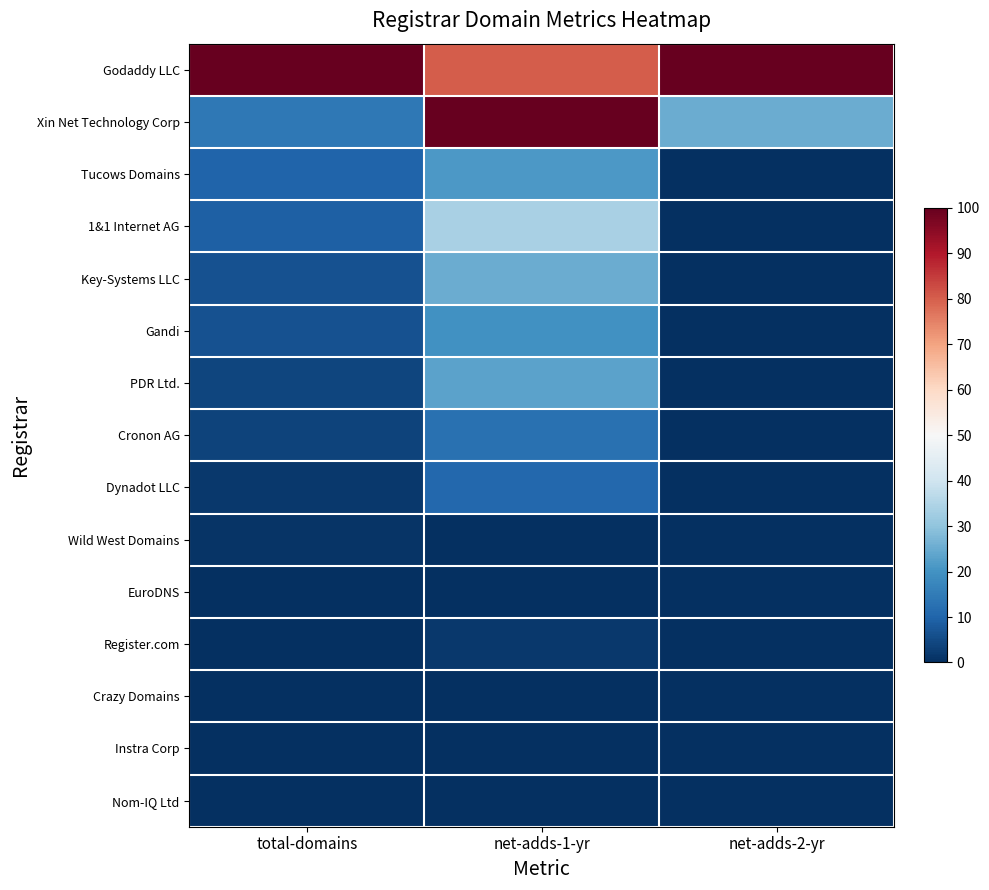

Rank the series at total-domains from lowest to highest value.

Nom-IQ Ltd, Instra Corp, Crazy Domains, Register.com, EuroDNS, Wild West Domains, Dynadot LLC, Cronon AG, PDR Ltd., Key-Systems LLC, Gandi, 1&1 Internet AG, Tucows Domains, Xin Net Technology Corp, Godaddy LLC